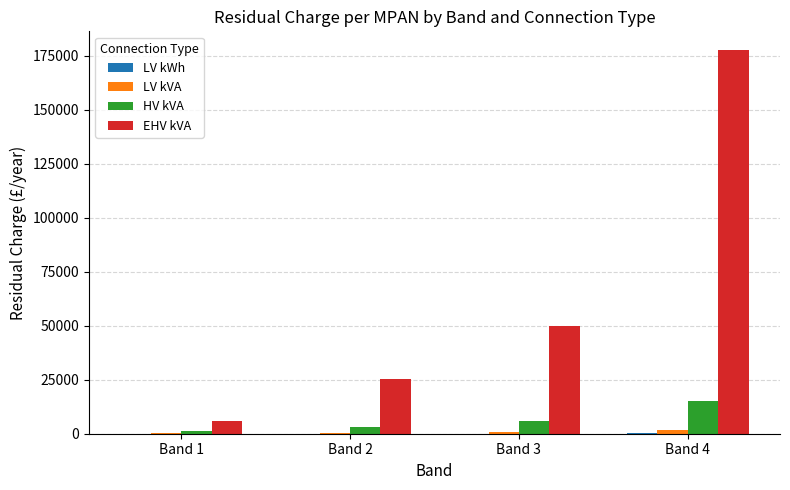

At which label is EHV kVA closest to 91706?

Band 3